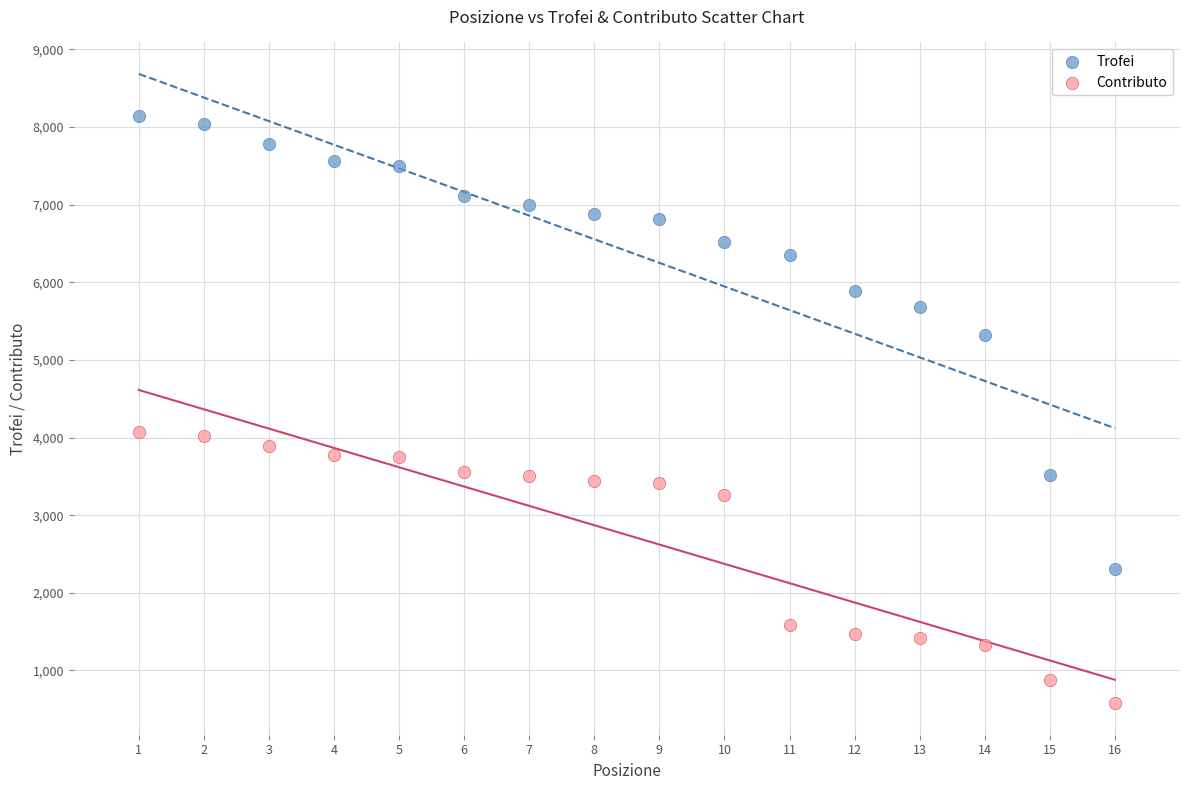

Which series has the largest Y range (max minus min)?

Trofei